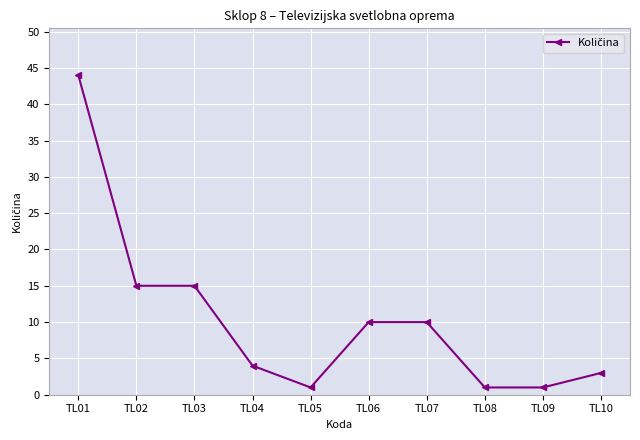

What is the average value?

10